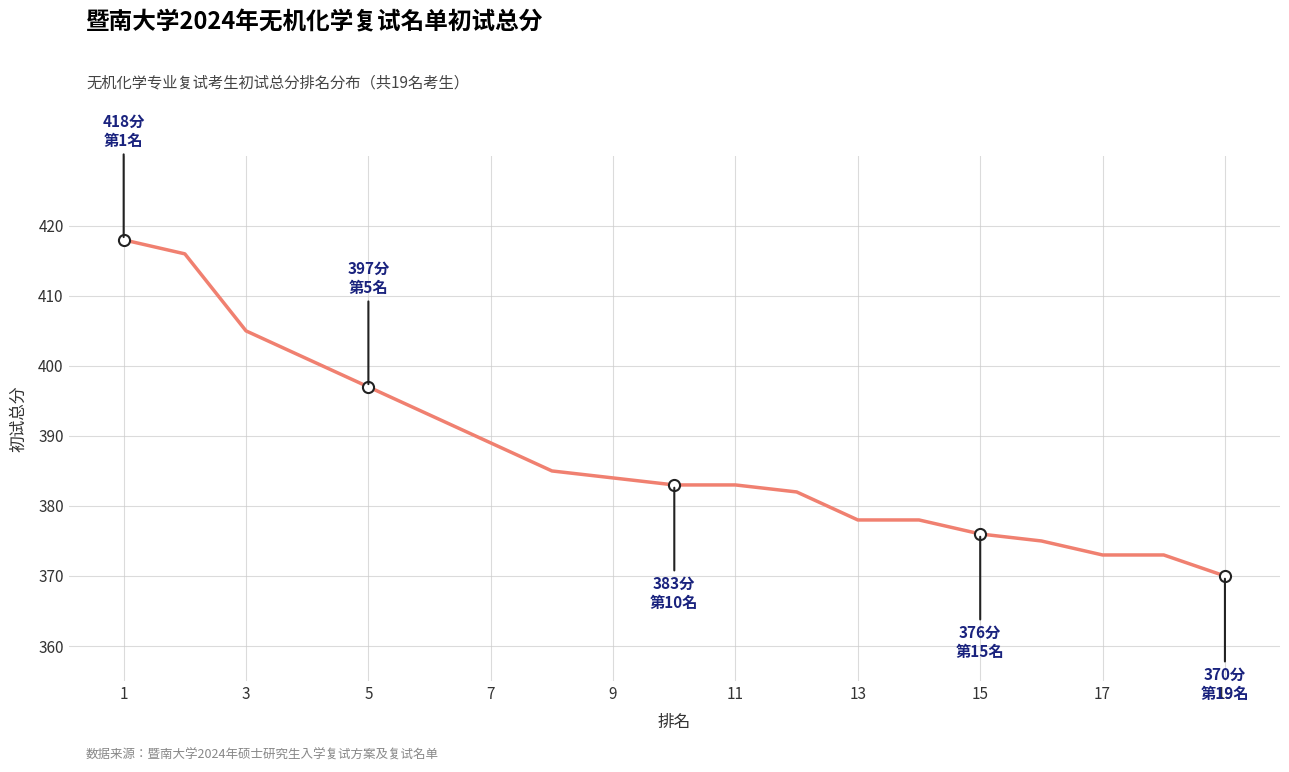

What is the greatest value displayed?

418